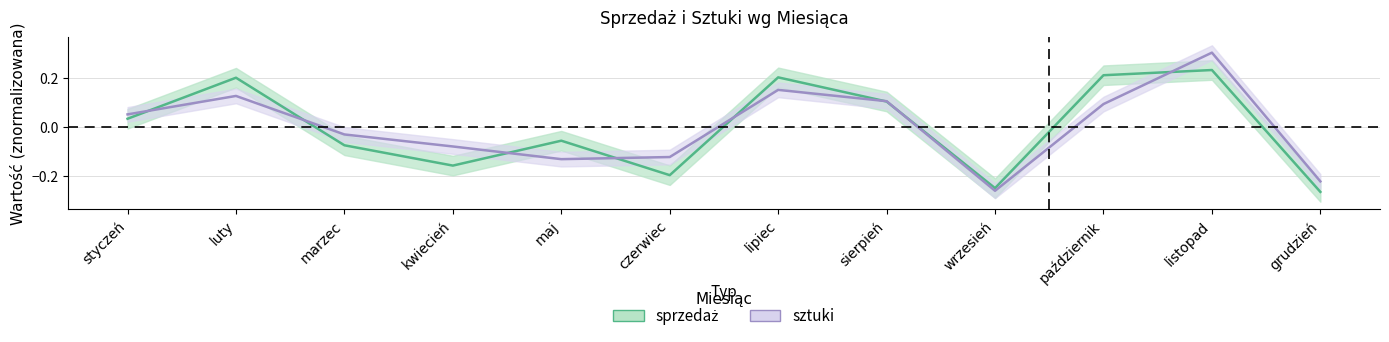

At how many categories does at least one series exceed 0?

6